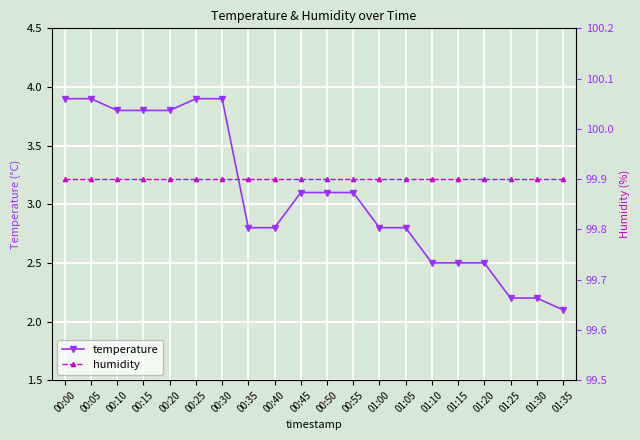

Which has a higher value, 01:15 or 00:35?

00:35